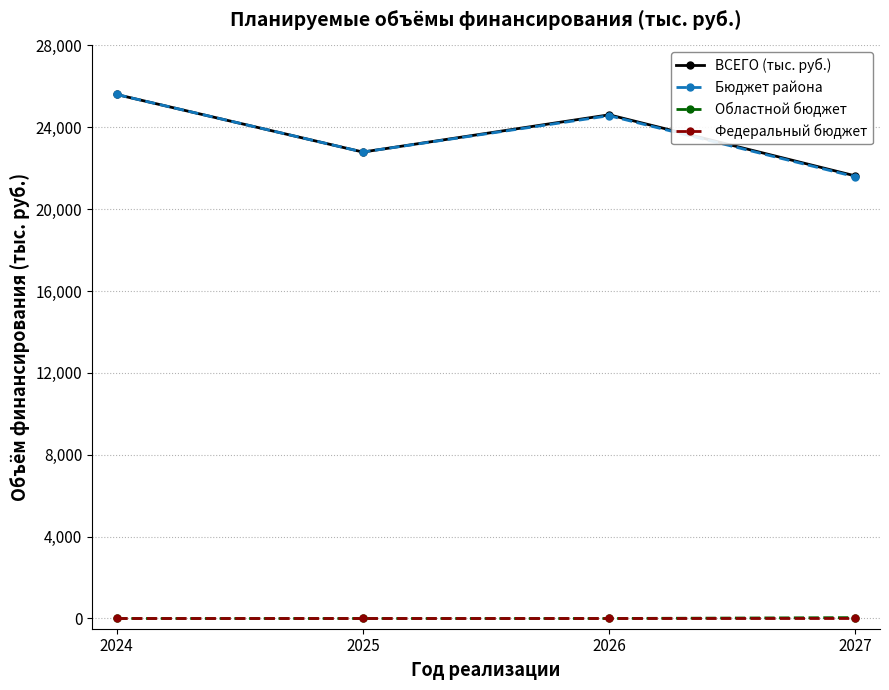

True or false: Областной бюджет and Бюджет района intersect in this chart.

False